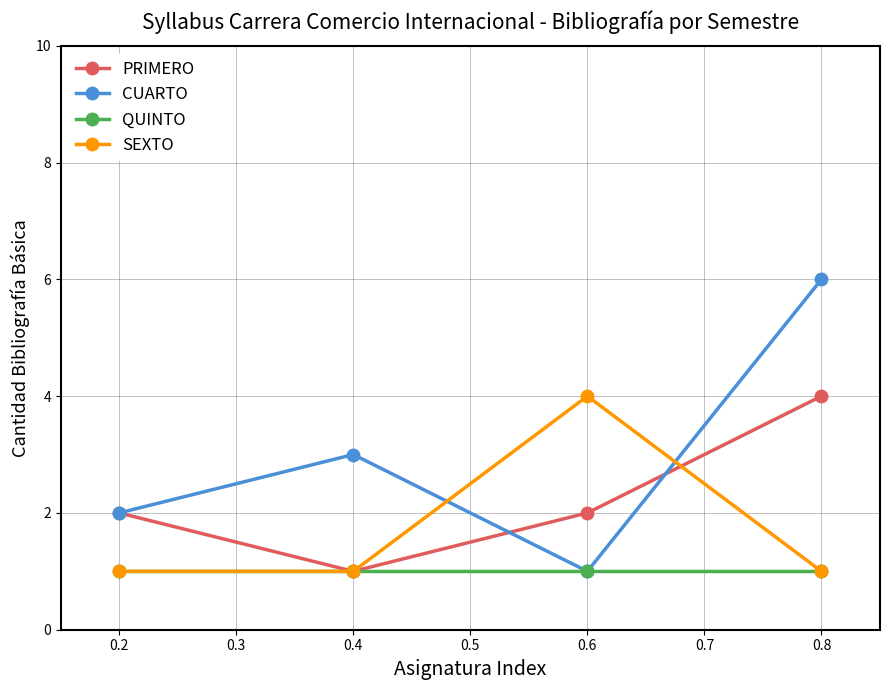

The value of SEXTO at 0.2 is 1. True or false?

True